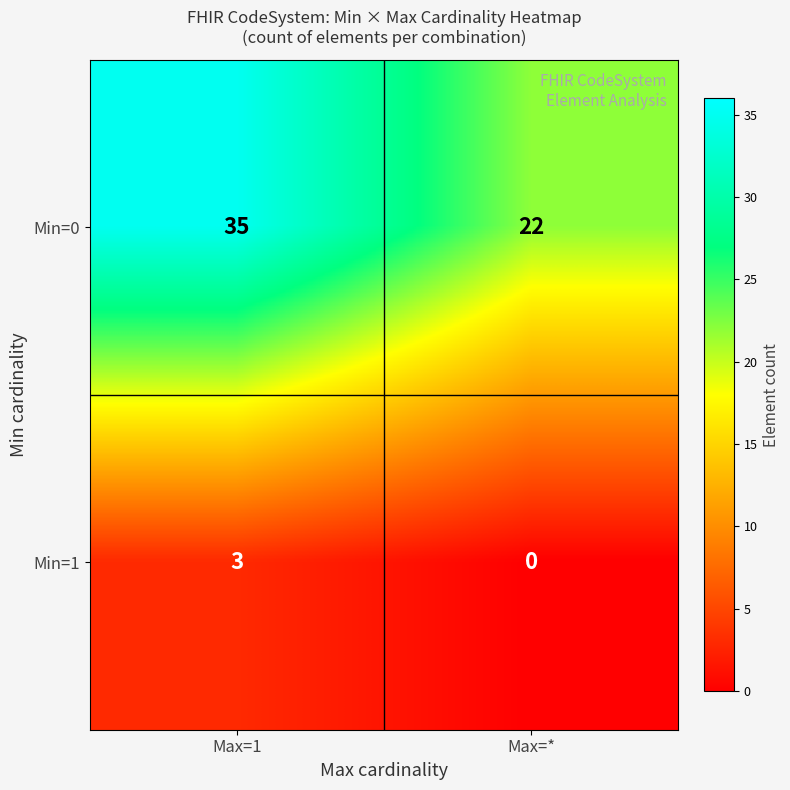

Which series changed the most between Max=1 and Max=*?

Min=0